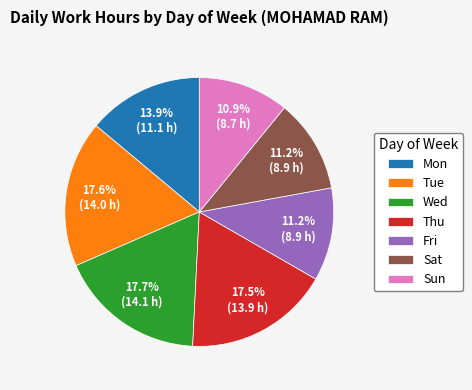

Do Fri and Tue together represent more than half of the pie?

No